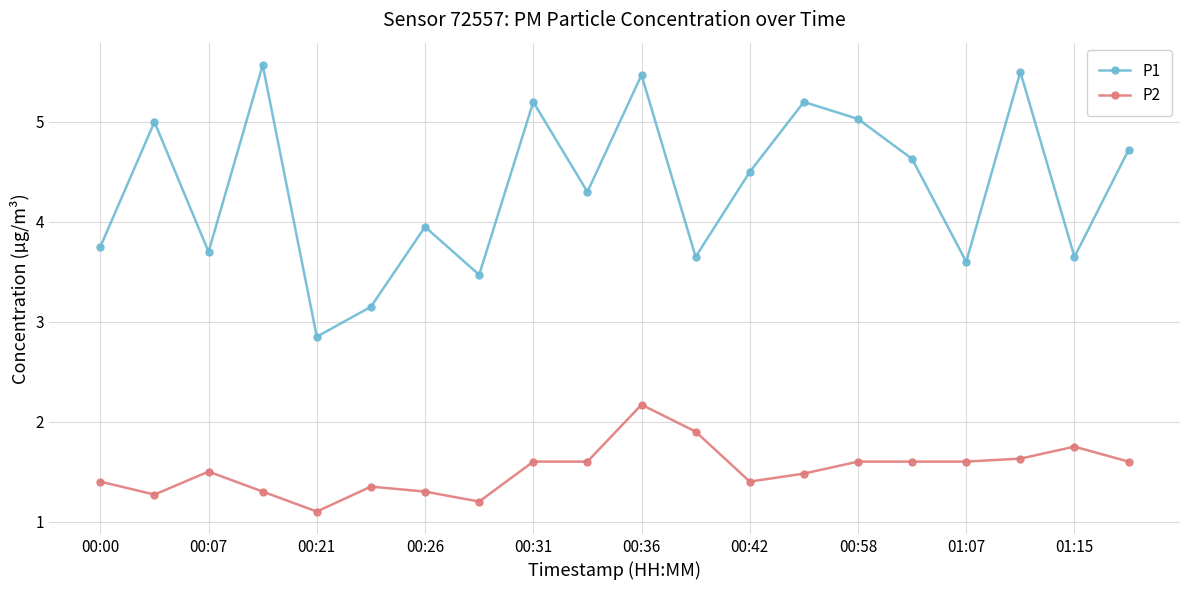

Rank the series by their maximum value, from highest to lowest.

P1, P2